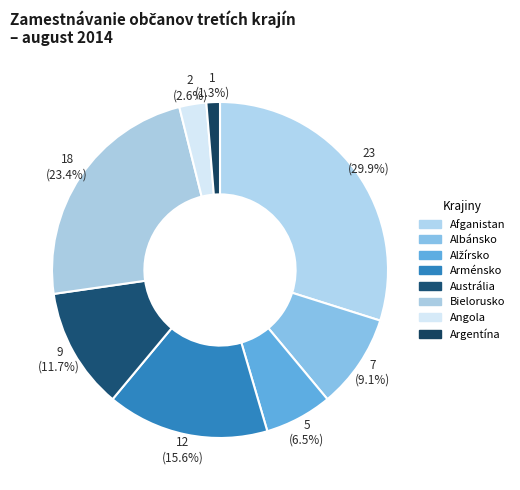

What percentage is the Bielorusko slice, to the nearest percent?

23%